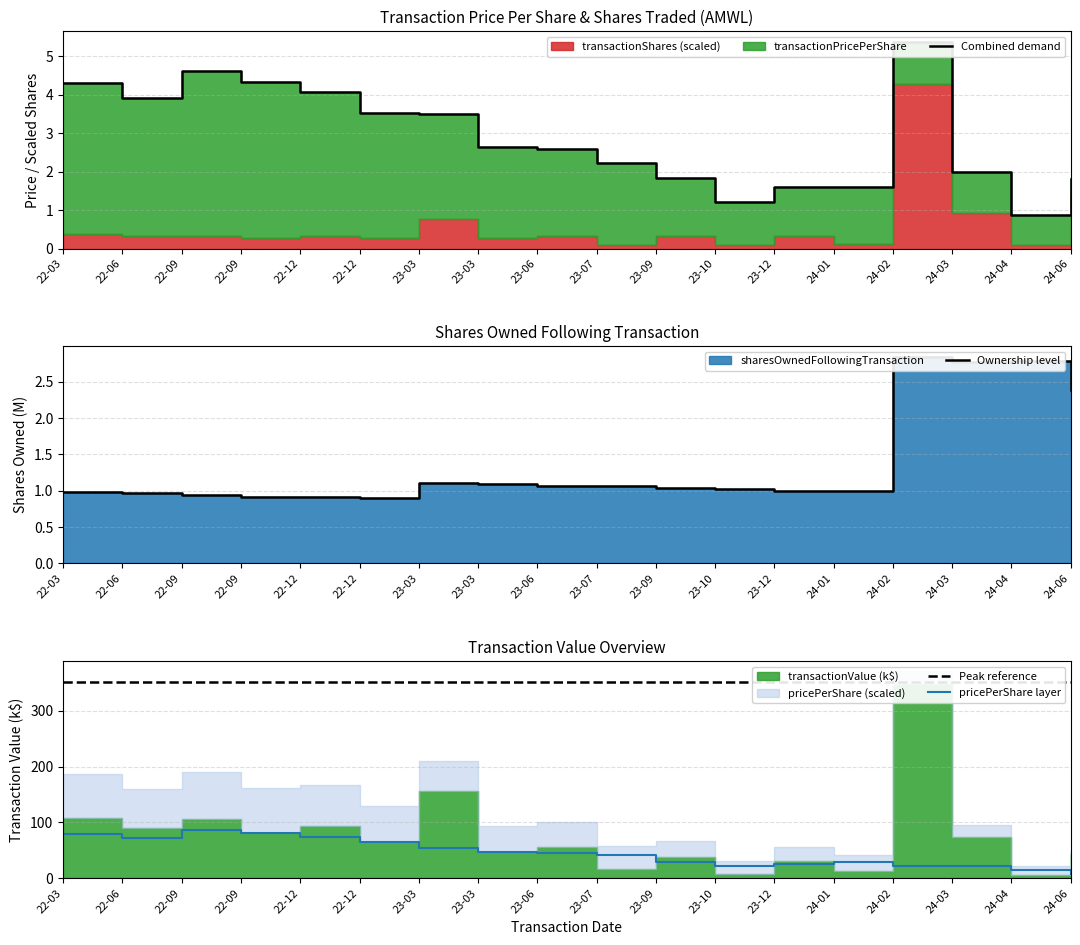

At how many categories does at least one series exceed 26?

12